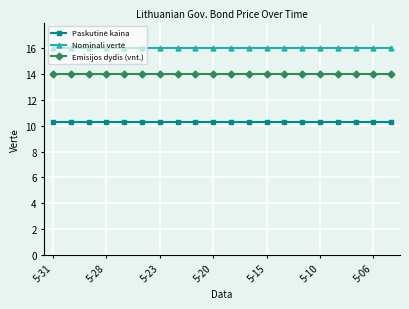

What is the highest value of the Emisijos dydis (vnt.) series?

14.0